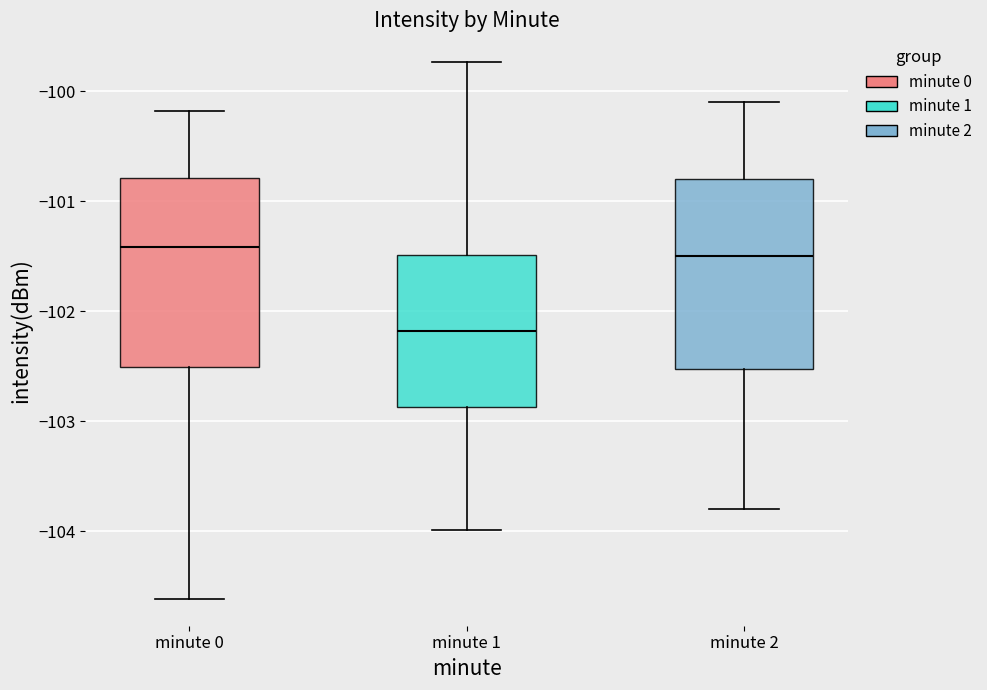

Where is the upper edge of the box for minute 0 on the y-axis? The values are not printed on the chart, so give them approximately, as read against the axis.

-100.8